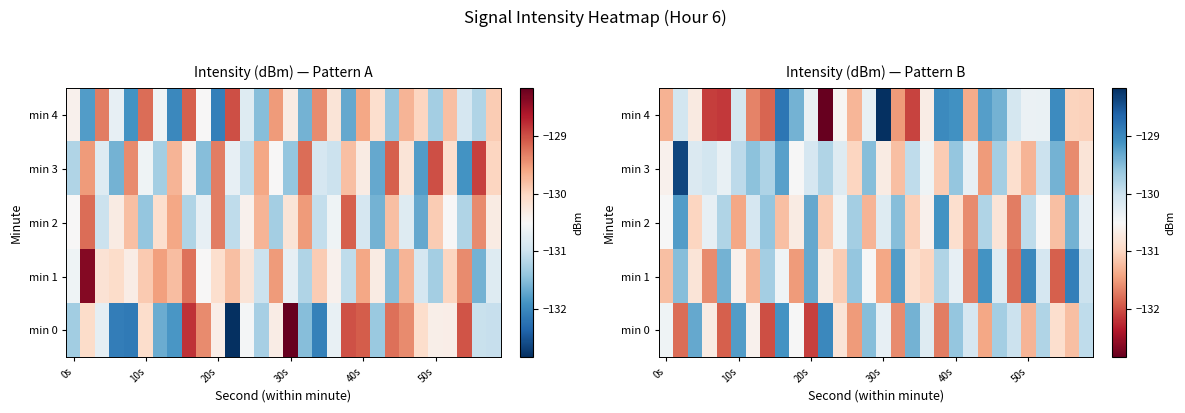

At how many categories does at least one series exceed -131?

30